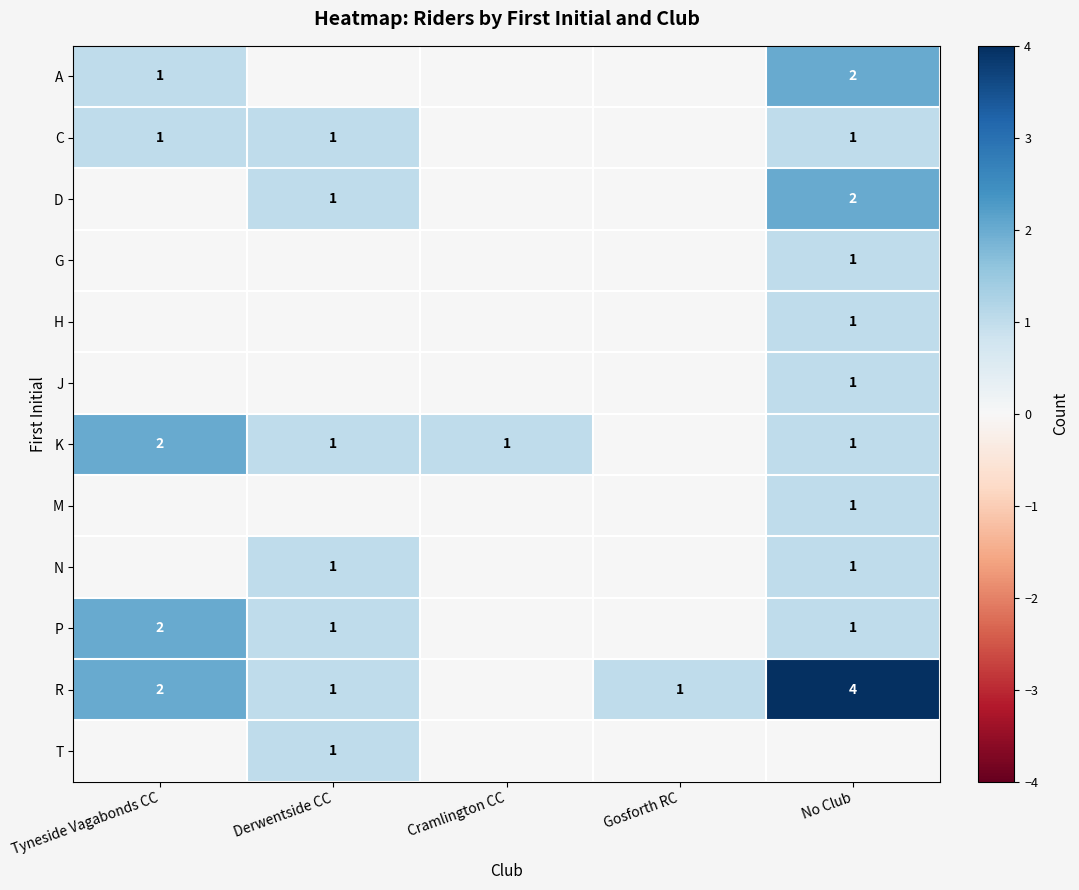

The value of J at No Club is 1. True or false?

True